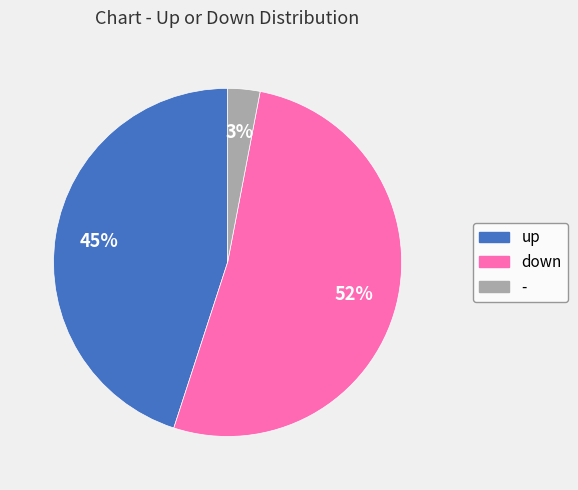

To the nearest percent, what is the average slice percentage?

33%